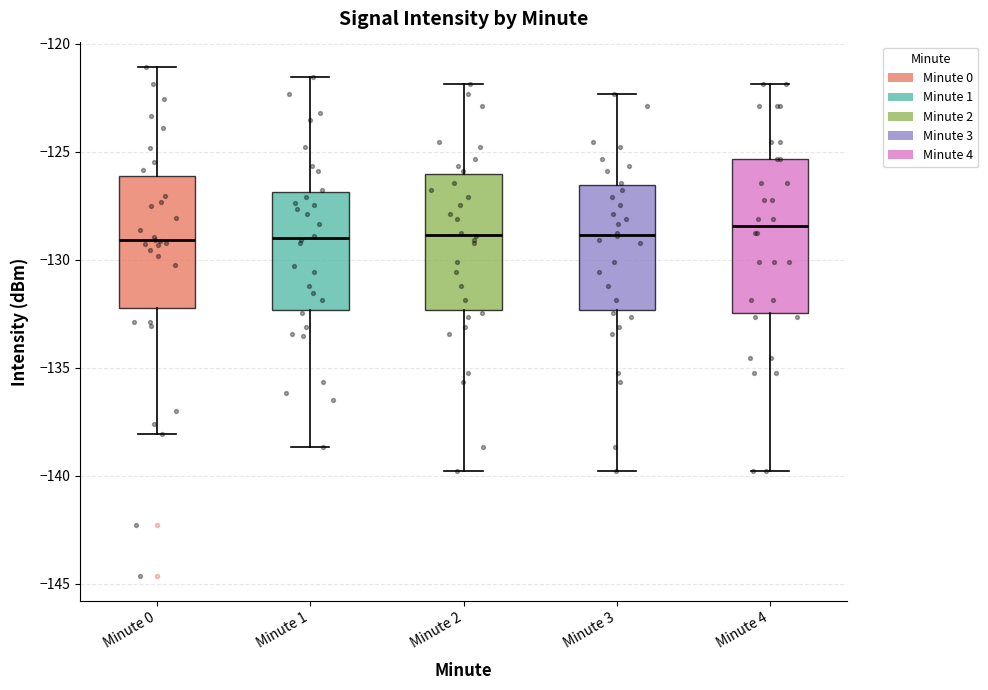

Where does the lower whisker of the box for Minute 0 end on the y-axis? The values are not printed on the chart, so give them approximately, as read against the axis.

-138.0